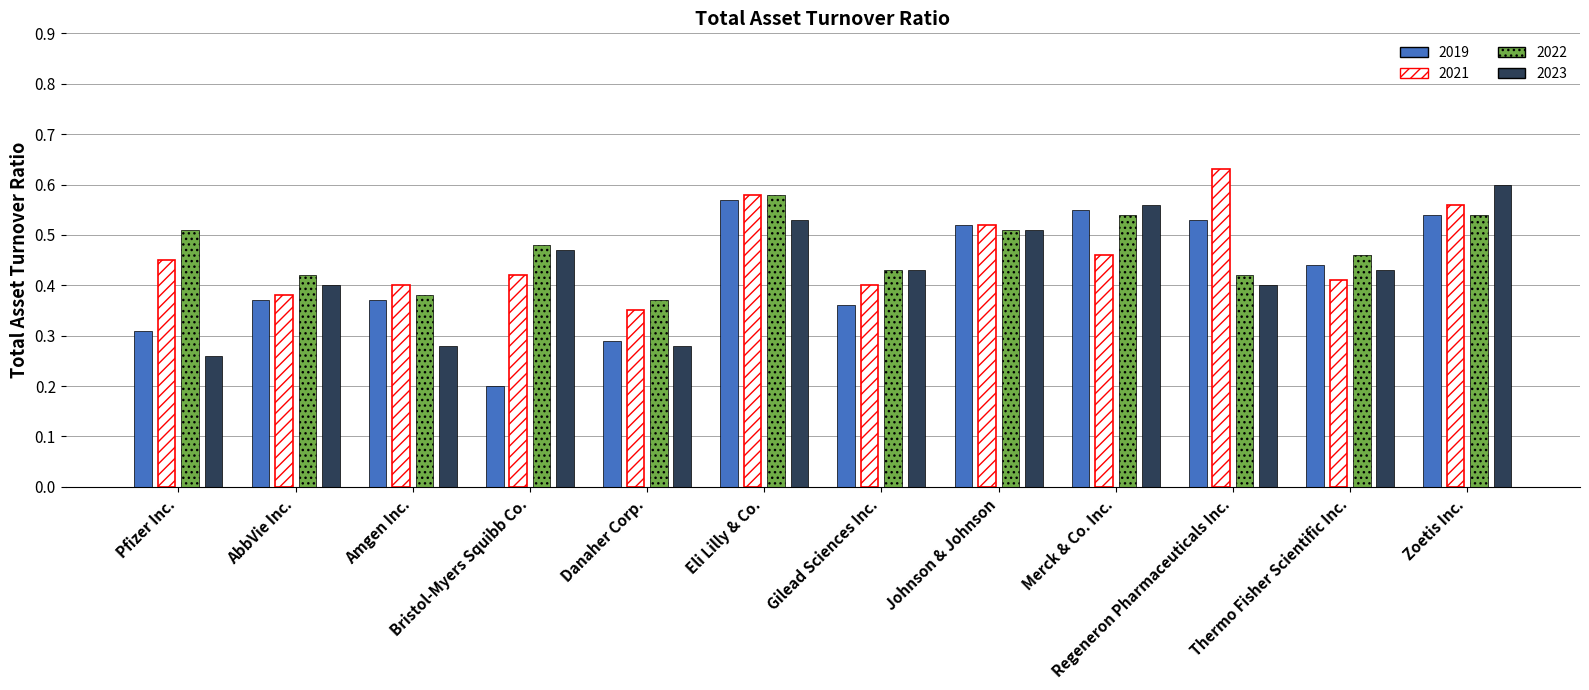

What is the sum of the 2021 values at Thermo Fisher Scientific Inc. and Eli Lilly & Co.?

1.0